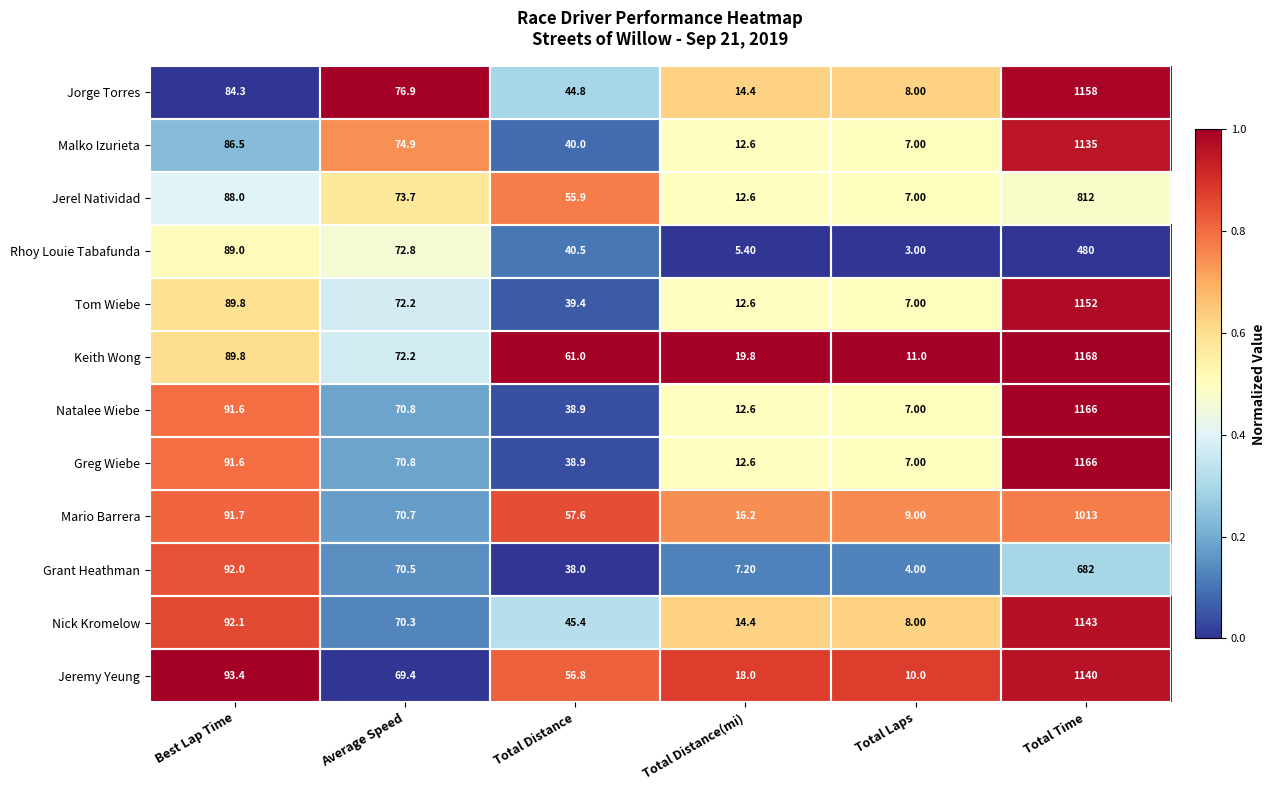

Between Total Distance and Total Laps, which series saw the biggest shift?

Keith Wong